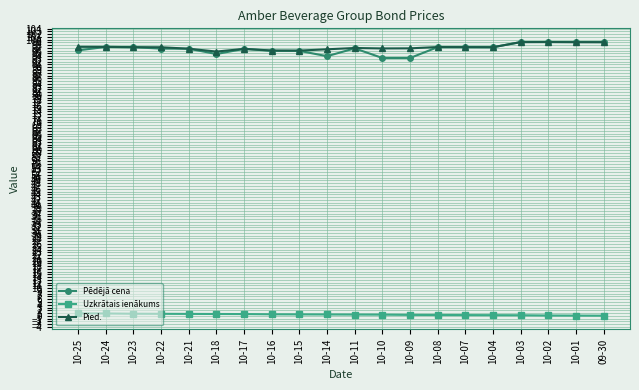

True or false: Pied. has more than 2 interior local peaks.

True